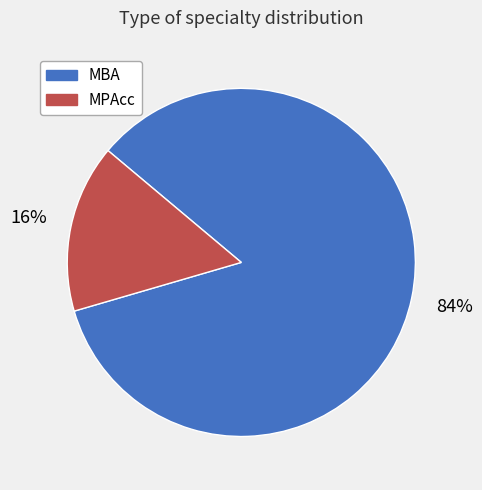

What is the majority slice?

MBA